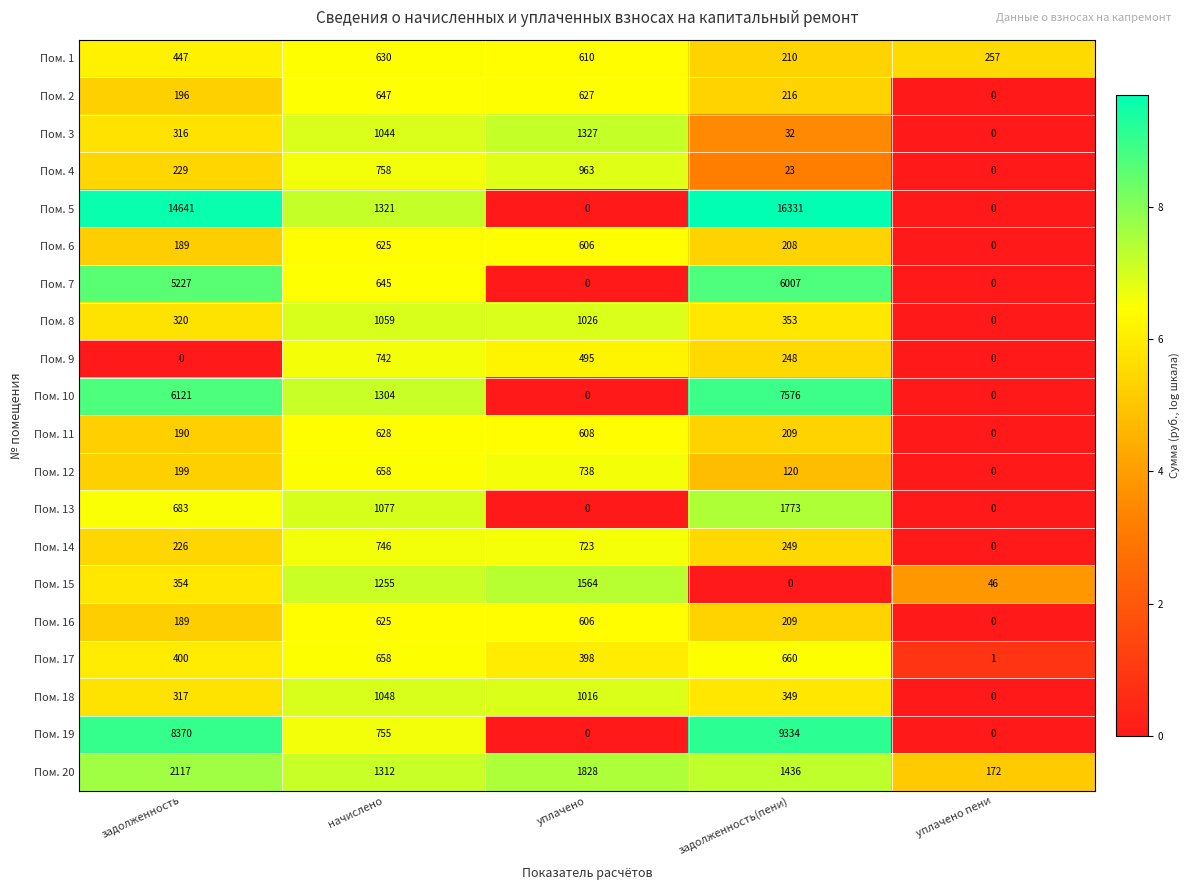

What is the difference between the maximum and second lowest values in the Пом. 19 series?

9334